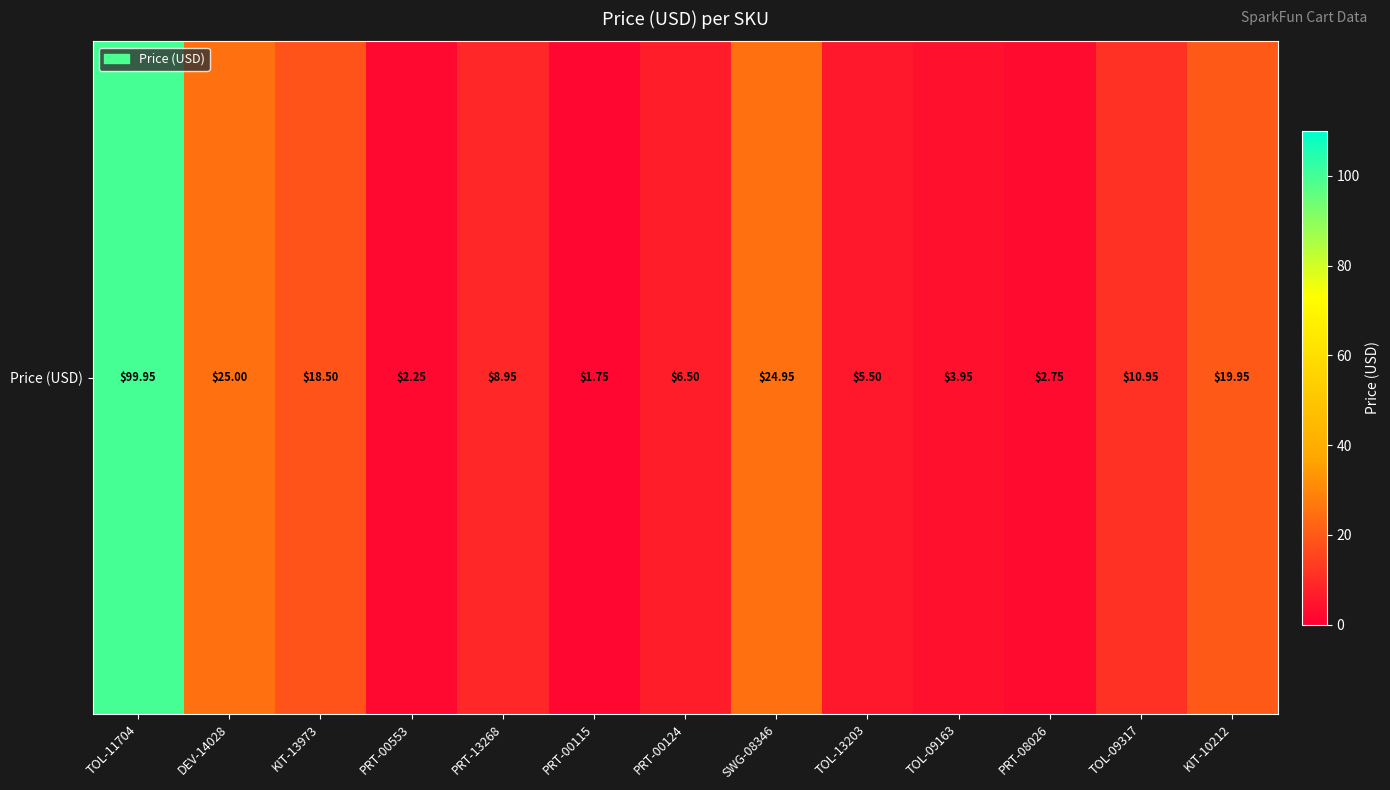

Where does the data first go above 8?

TOL-11704